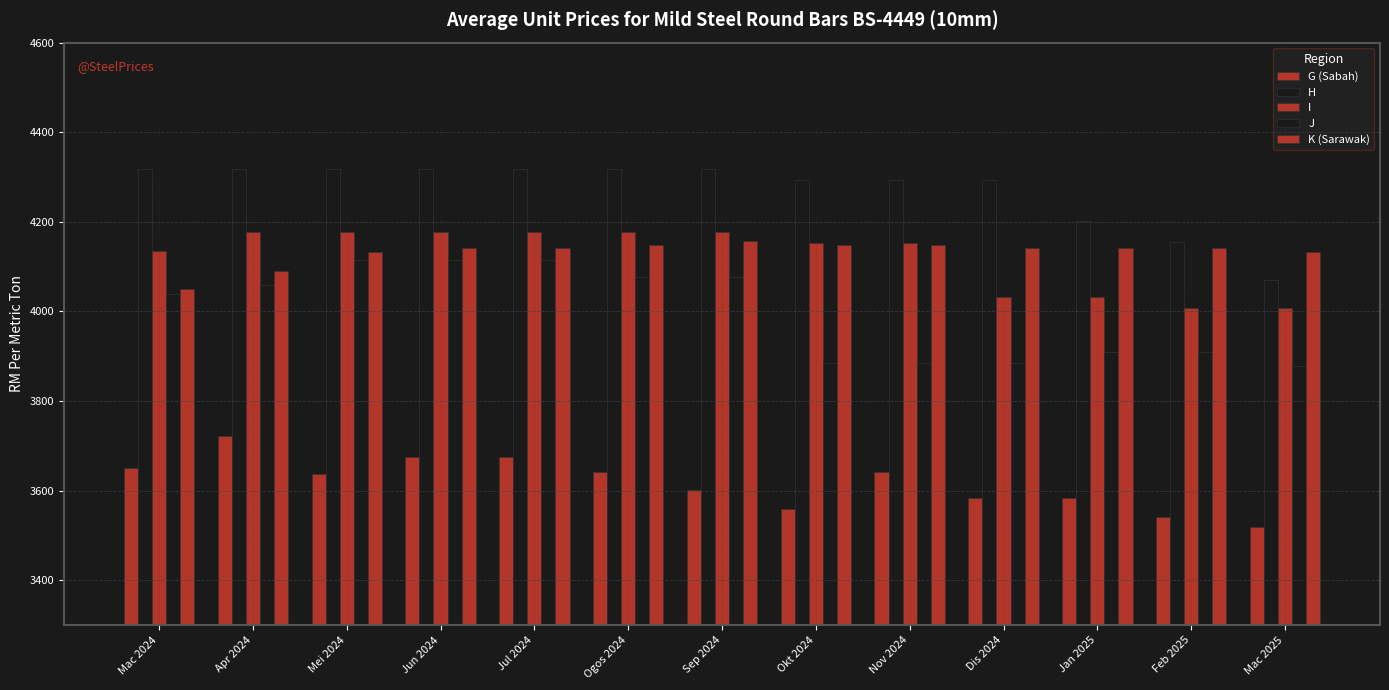

Where is H nearest to the value 4194?

Jan 2025